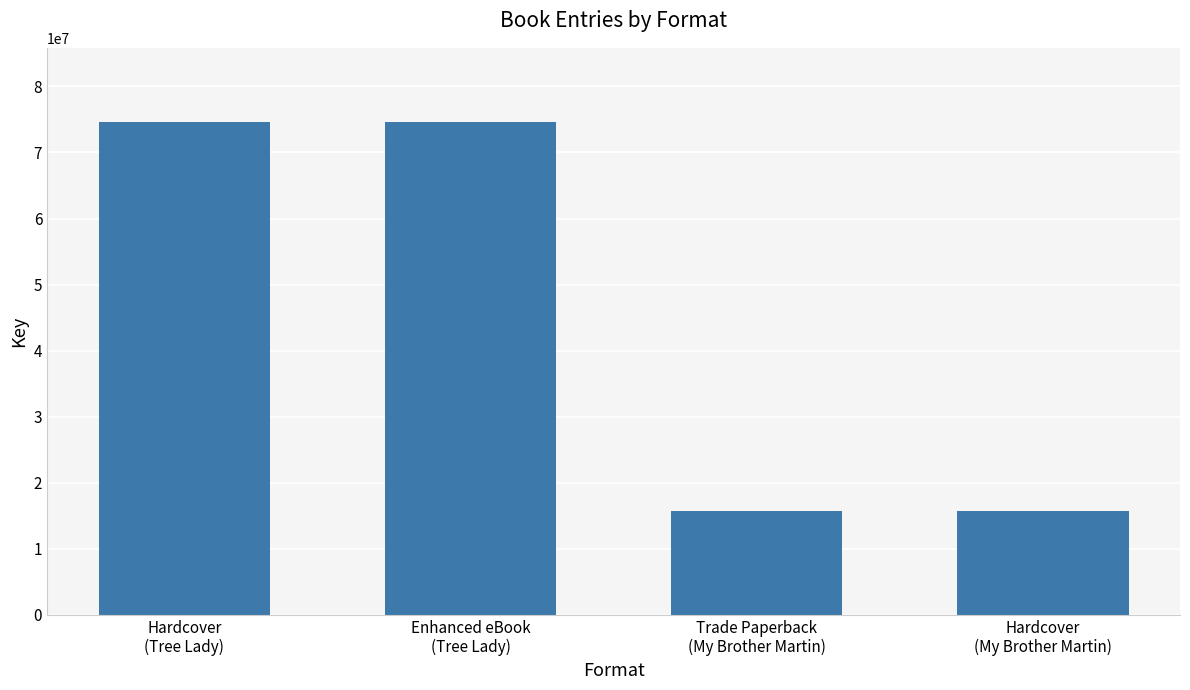

Approximately how many times larger is the value at Enhanced eBook
(Tree Lady) compared to Hardcover
(My Brother Martin)?

4.8